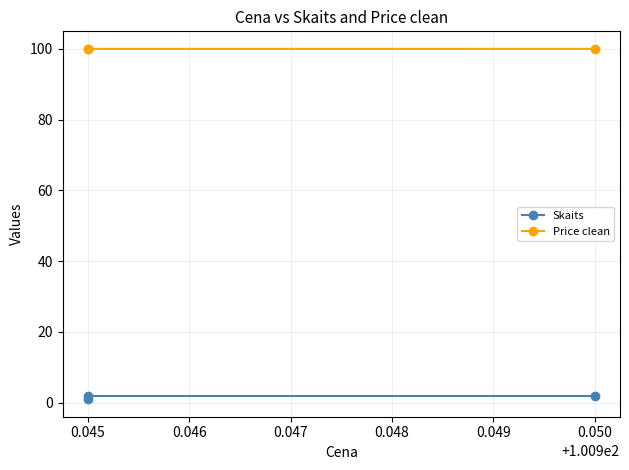

Rank the series by their average value, from highest to lowest.

Price clean, Skaits